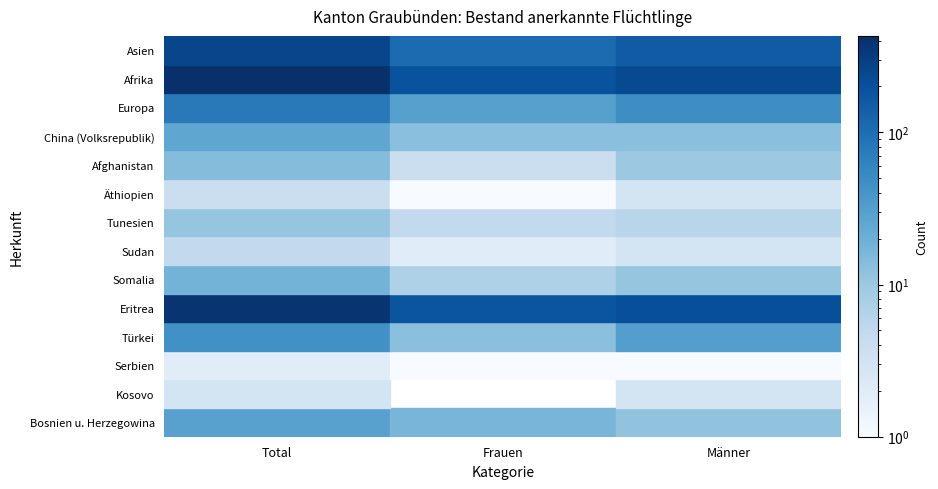

At how many categories does at least one series exceed 41?

3